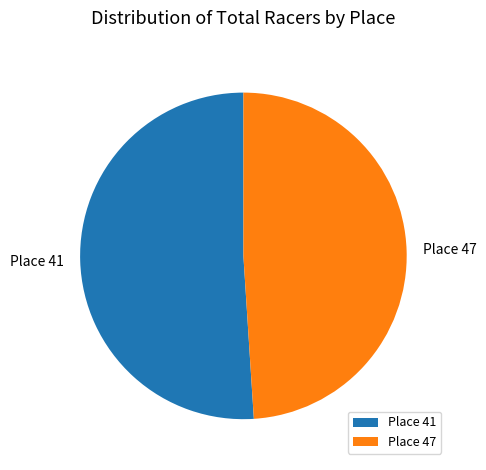

Between Place 47 and Place 41, which is larger?

Place 41